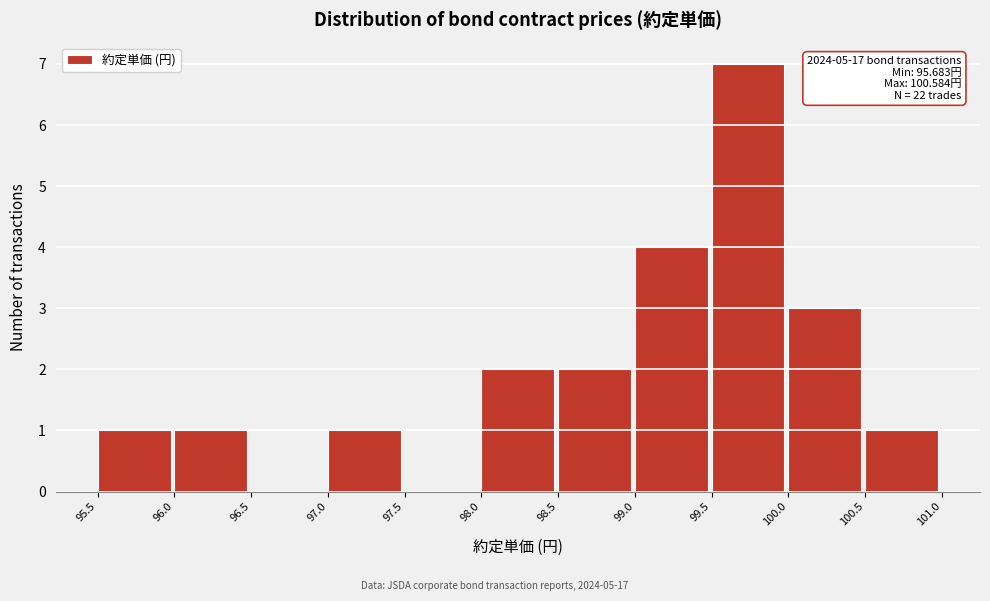

Which range on the x-axis has the tallest bar?

99.5 to 100.0